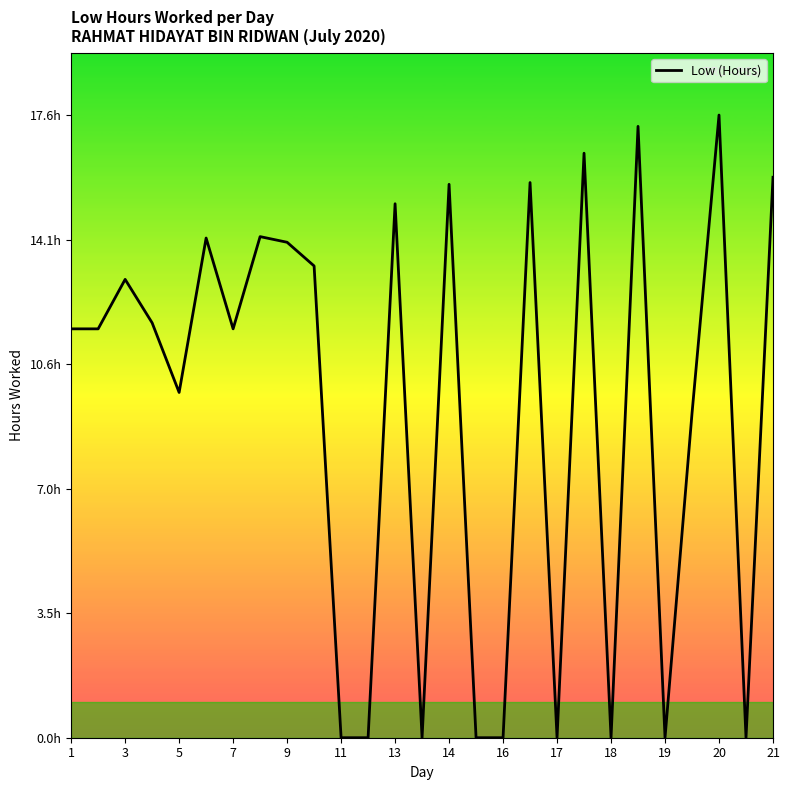

Reading right to left, extract all data points from this chart.

15.9	0.0	17.6	9.2	0.0	17.3	0.0	16.5	0.0	15.7	0.0	0.0	15.7	0.0	15.1	0.0	0.0	13.3	14.0	14.2	11.6	14.1	9.8	11.7	13.0	11.6	11.6